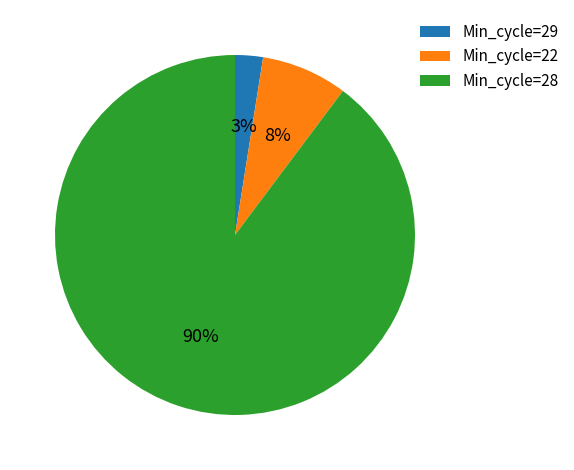

Do Min_cycle=22 and Min_cycle=29 together represent more than half of the pie?

No